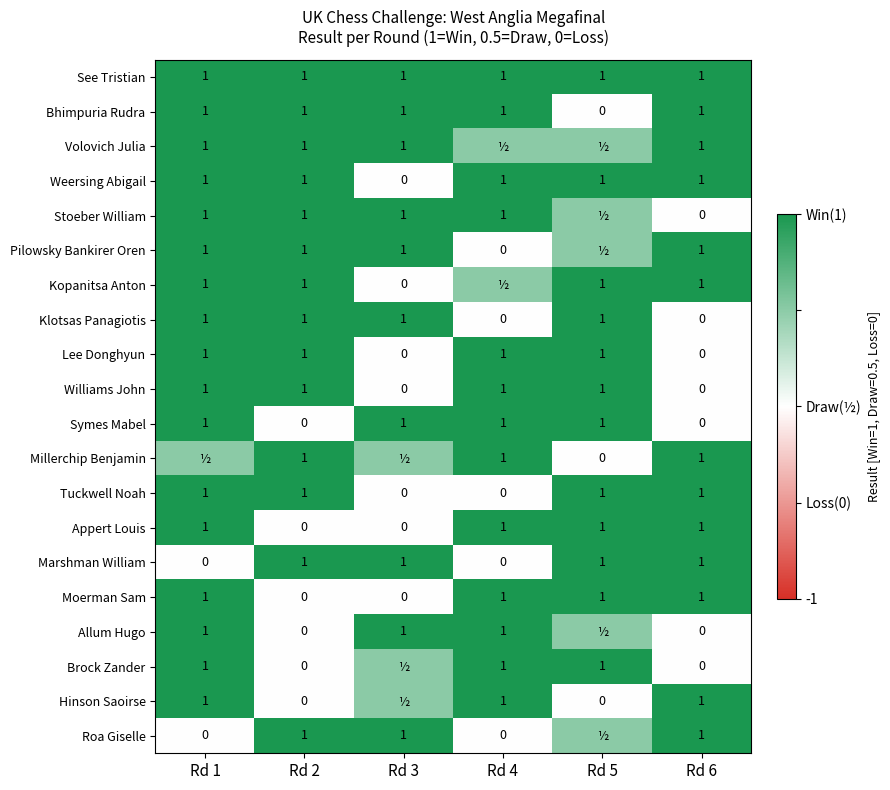

What is the maximum value for Lee Donghyun?

1.0